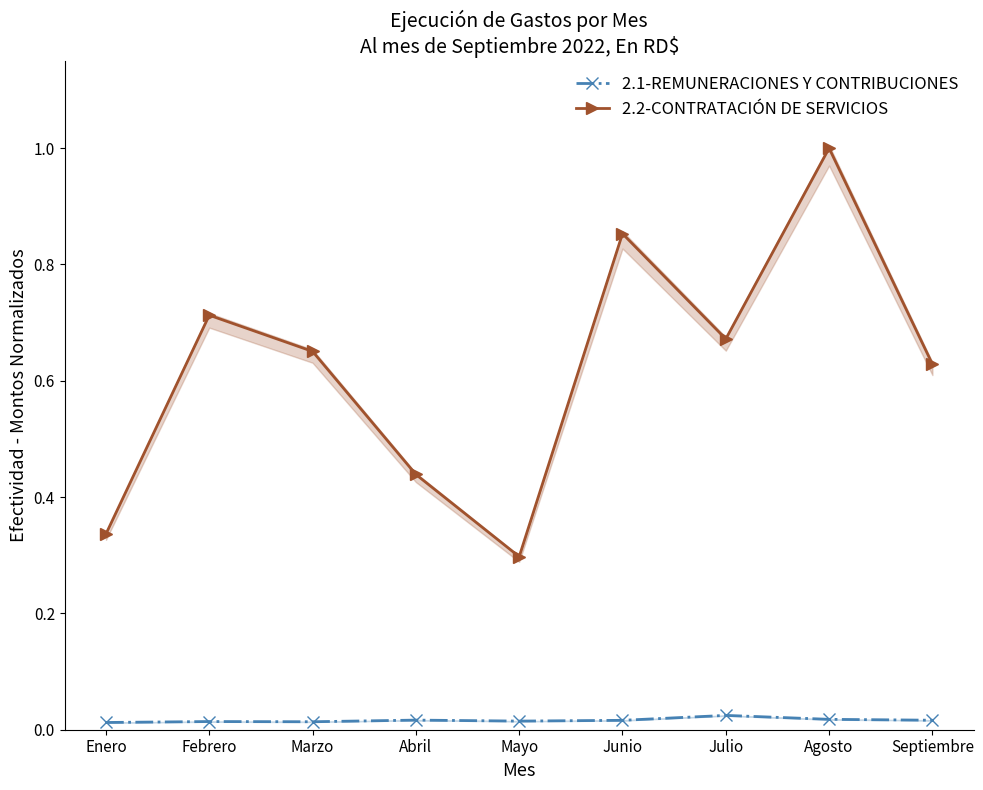

In 2.1-REMUNERACIONES Y CONTRIBUCIONES, how many points are lower than both neighbors (excluding endpoints)?

2